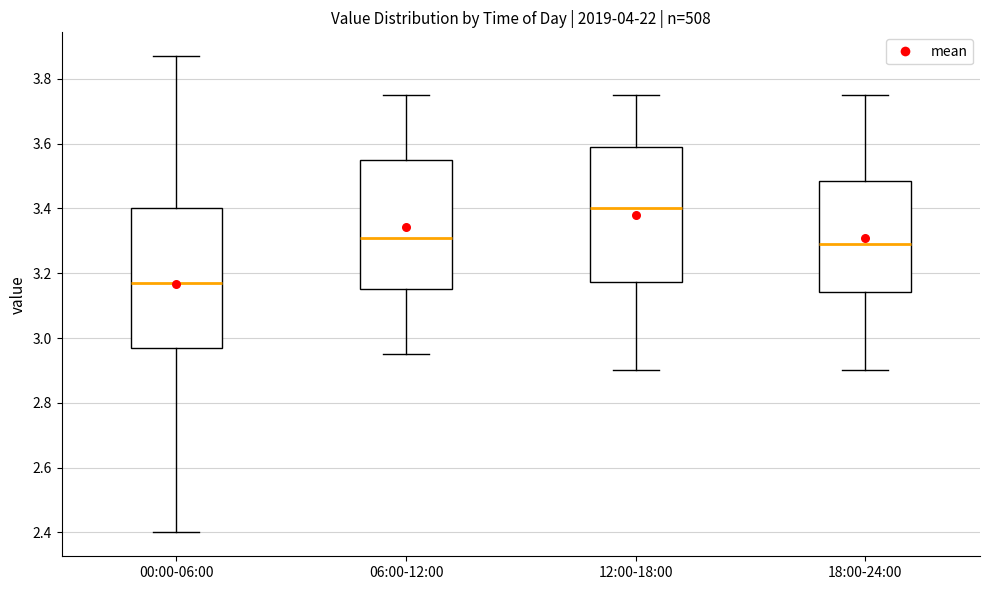

Where is the lower edge of the box for 12:00-18:00 on the y-axis? The values are not printed on the chart, so give them approximately, as read against the axis.

3.18